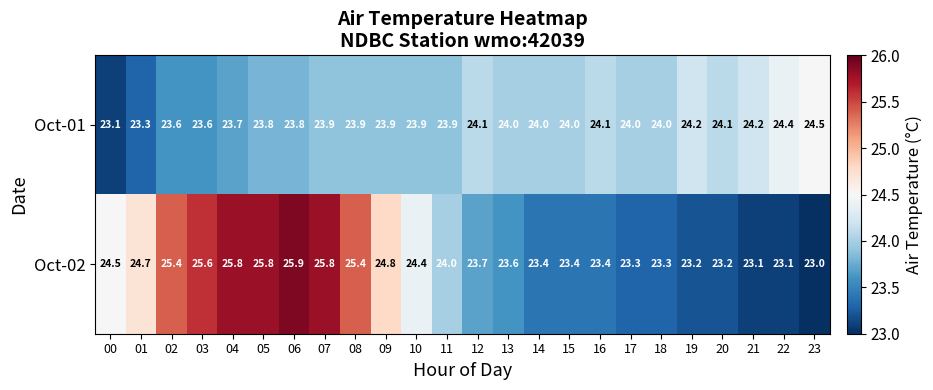

At which category does the chart reach its peak across all series?

06